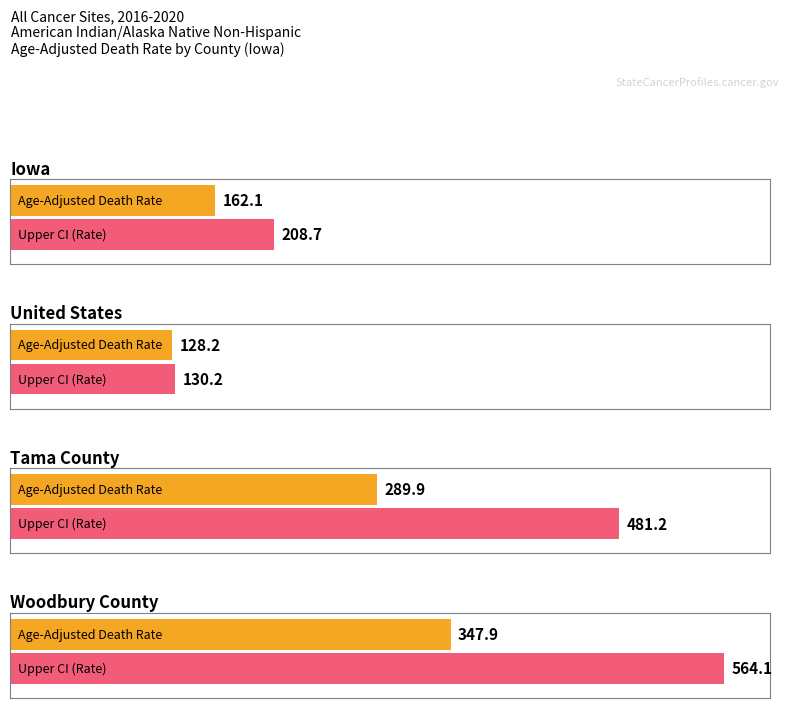

Rank the categories by value from lowest to highest.

United States, Iowa, Tama County, Woodbury County